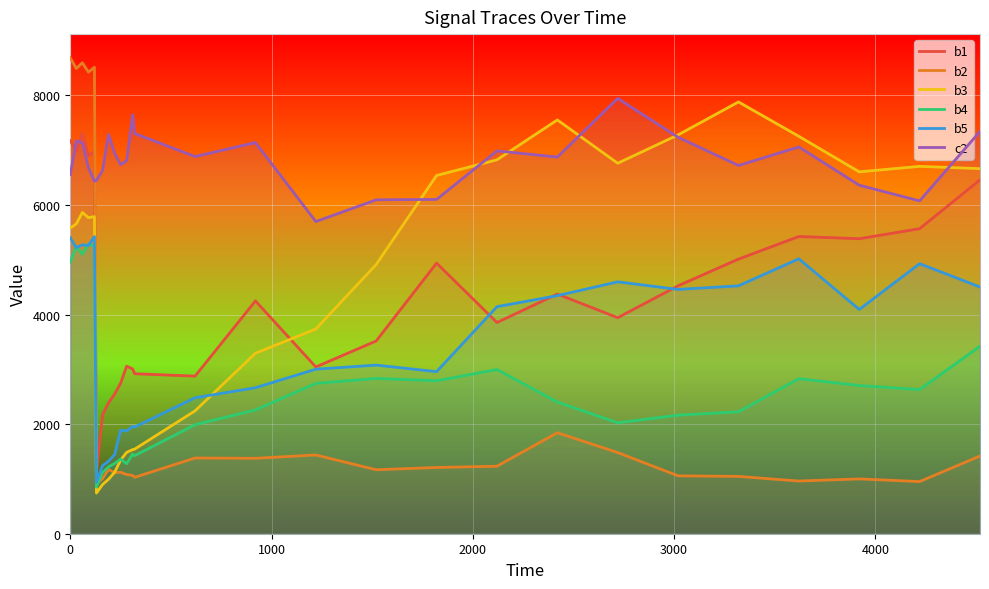

Which series has the widest spread of values?

b2